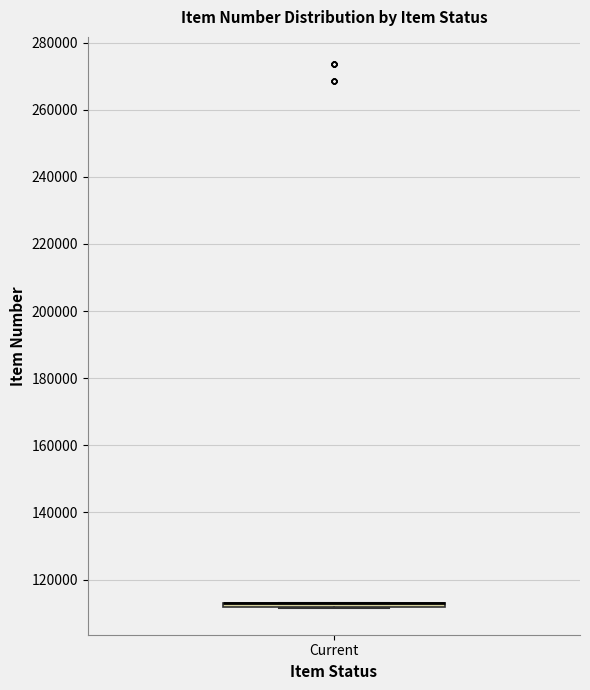

Where is the lower edge of the box for Current on the y-axis? The values are not printed on the chart, so give them approximately, as read against the axis.

112000